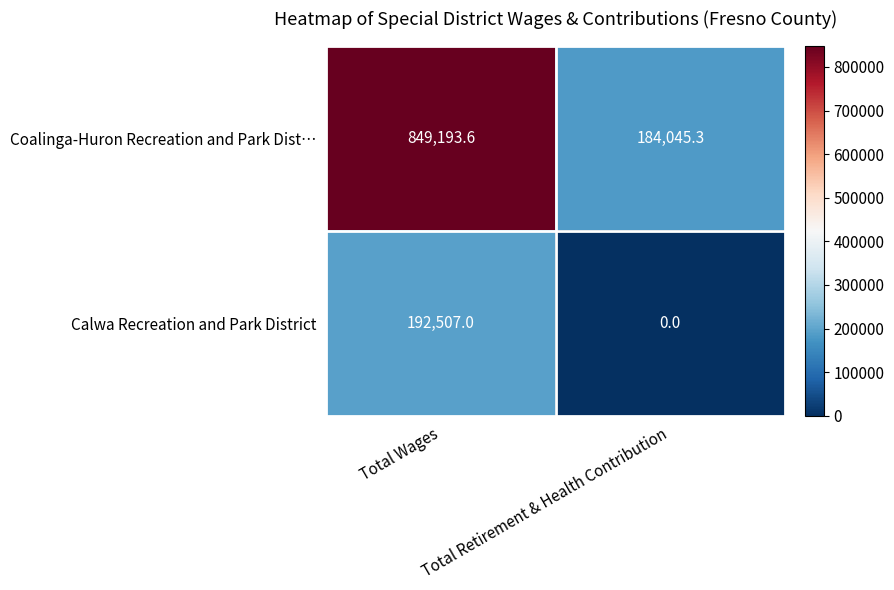

What is the difference between the maximum and minimum values in the Calwa Recreation and Park District series?

192507.0